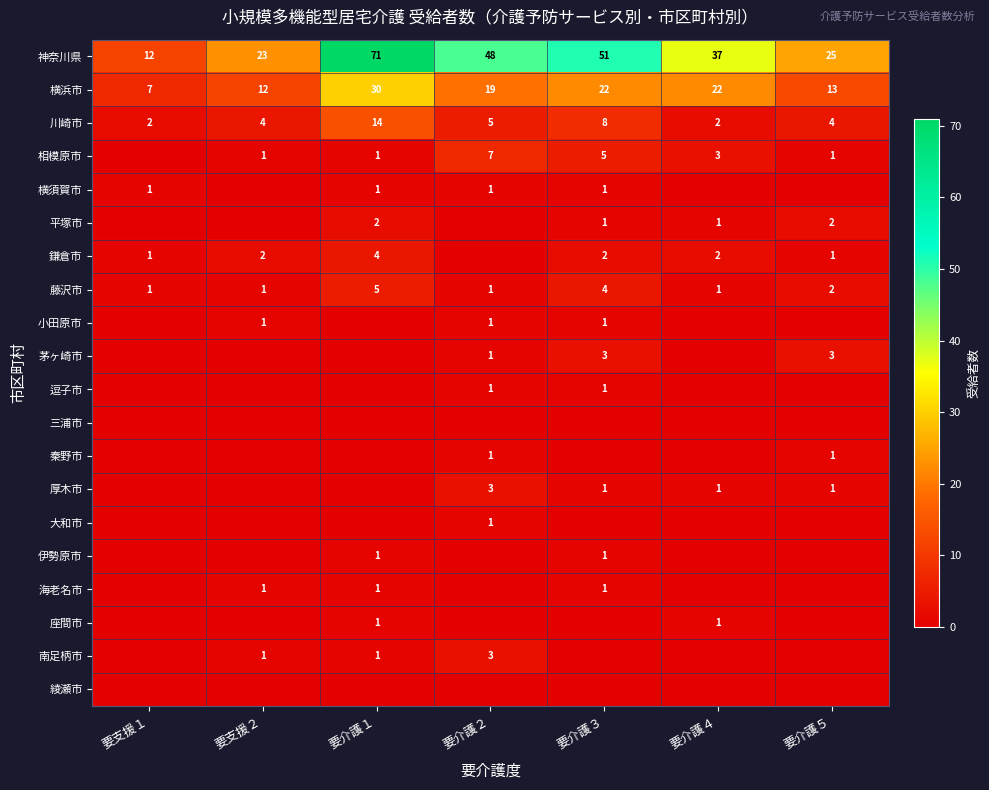

What is the difference between the 鎌倉市 values at 要介護５ and 要支援２?

1